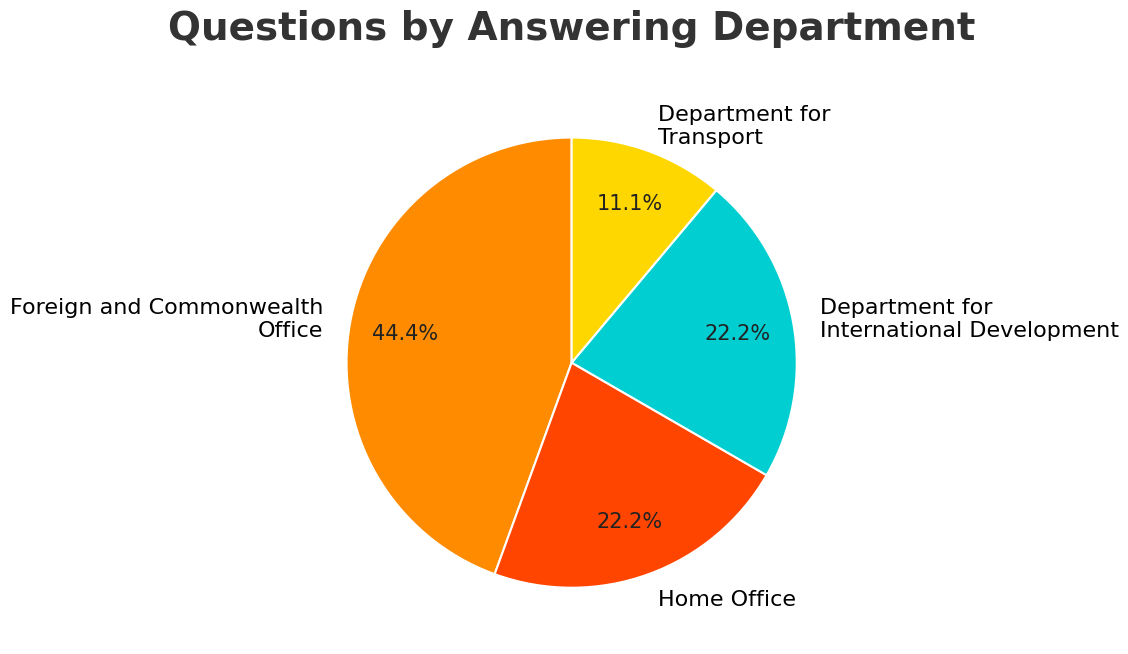

Does Department for International Development account for over 50% of the chart?

No